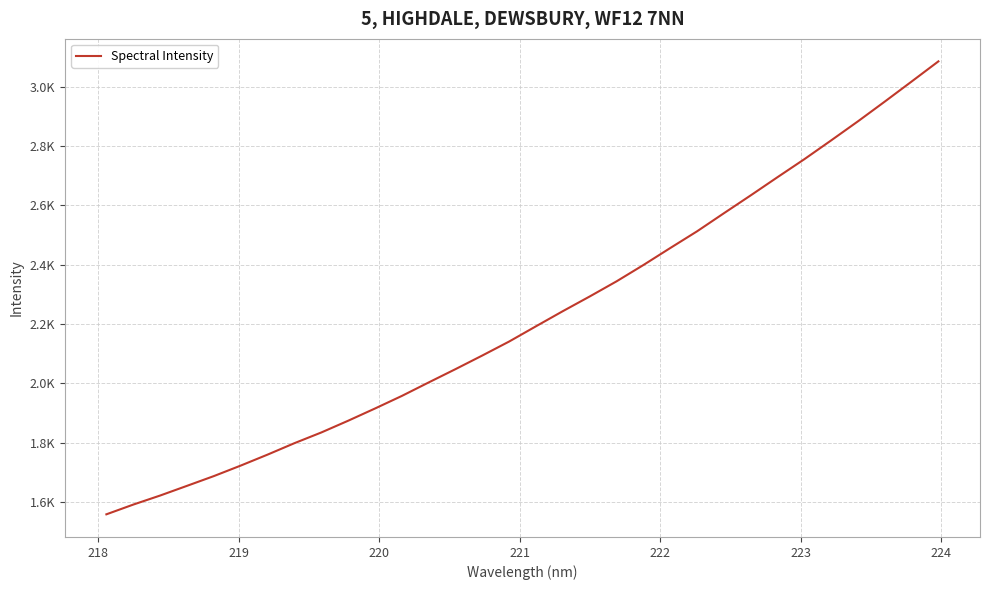

What is the minimum value shown in the chart?

1559.2